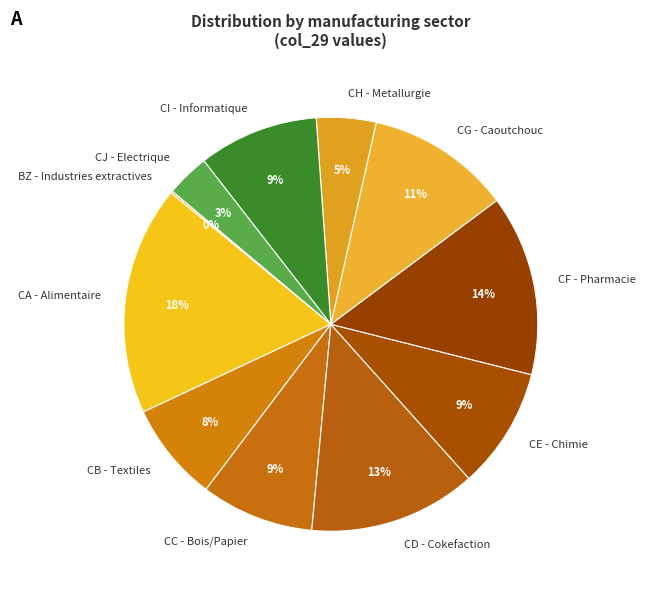

True or false: CH - Metallurgie accounts for 5% of the total.

True